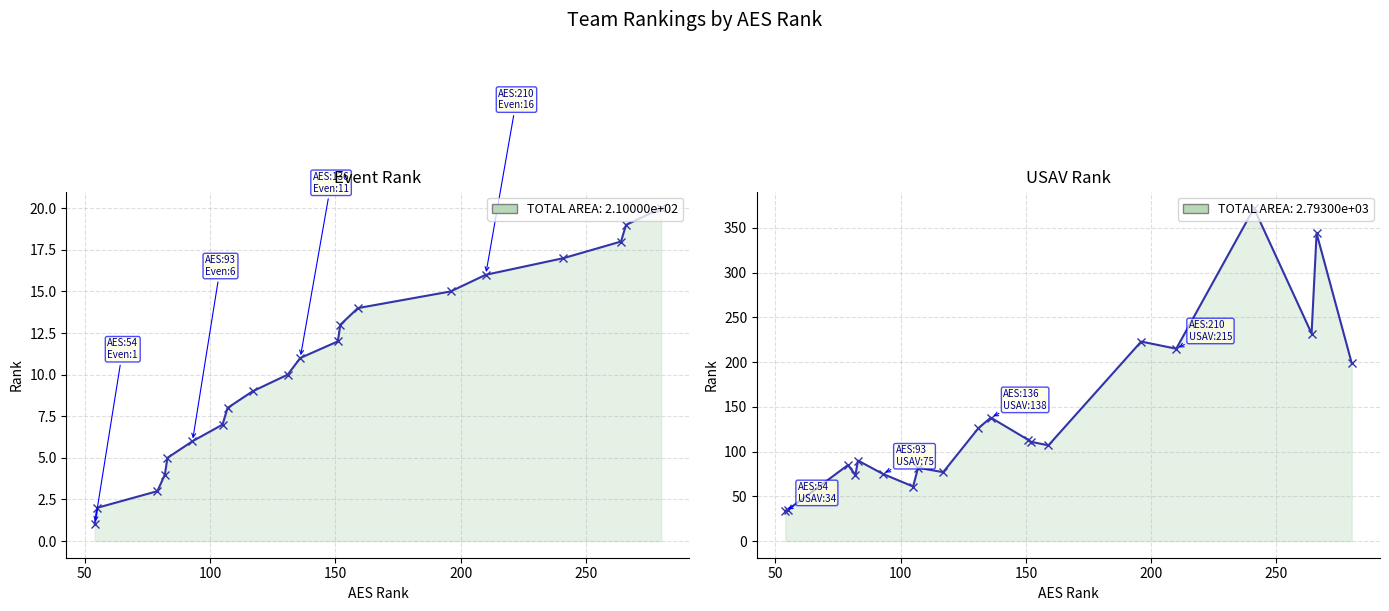

Which series has the widest spread of values?

USAV Rank